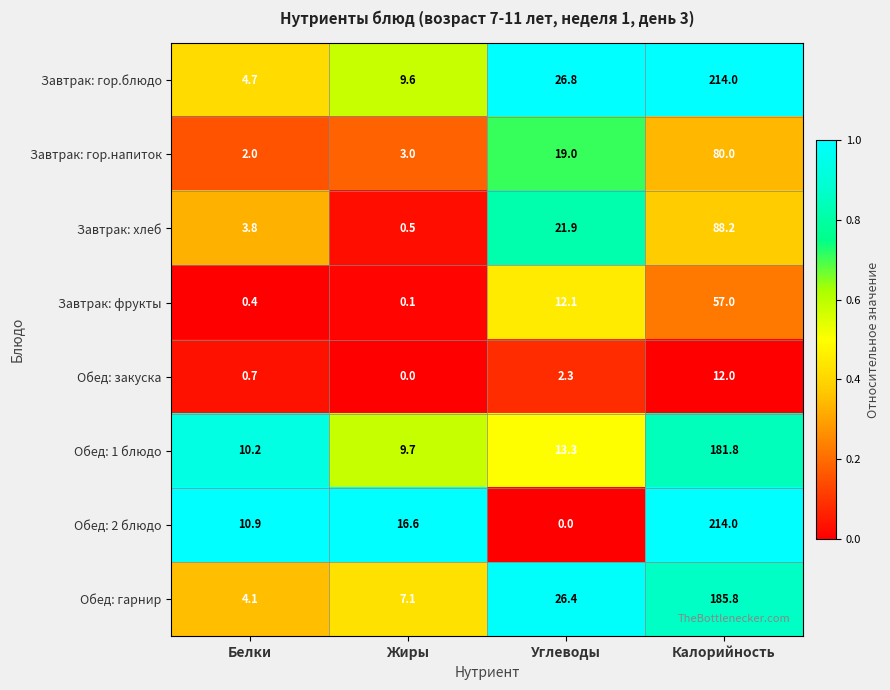

At Углеводы, list the series in order from smallest to largest.

Обед: 2 блюдо, Обед: закуска, Завтрак: фрукты, Обед: 1 блюдо, Завтрак: гор.напиток, Завтрак: хлеб, Обед: гарнир, Завтрак: гор.блюдо